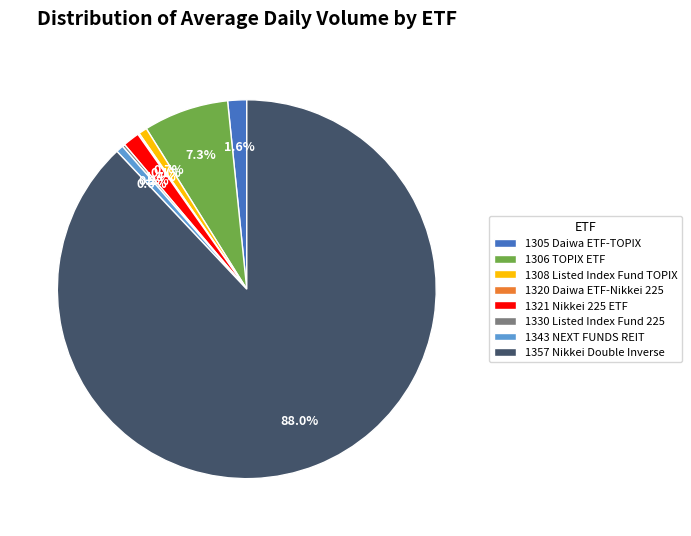

Does any single category account for the majority?

Yes